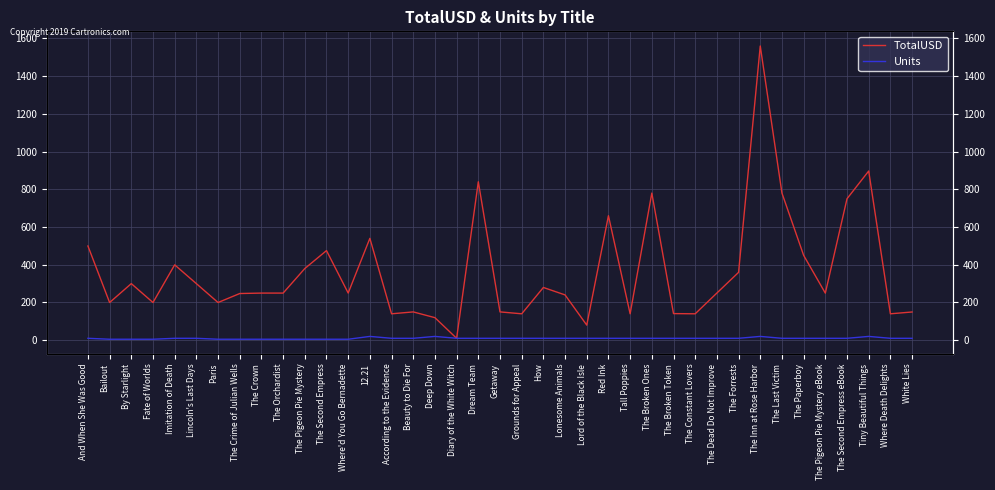

Where is Units nearest to the value 12?

And When She Was Good